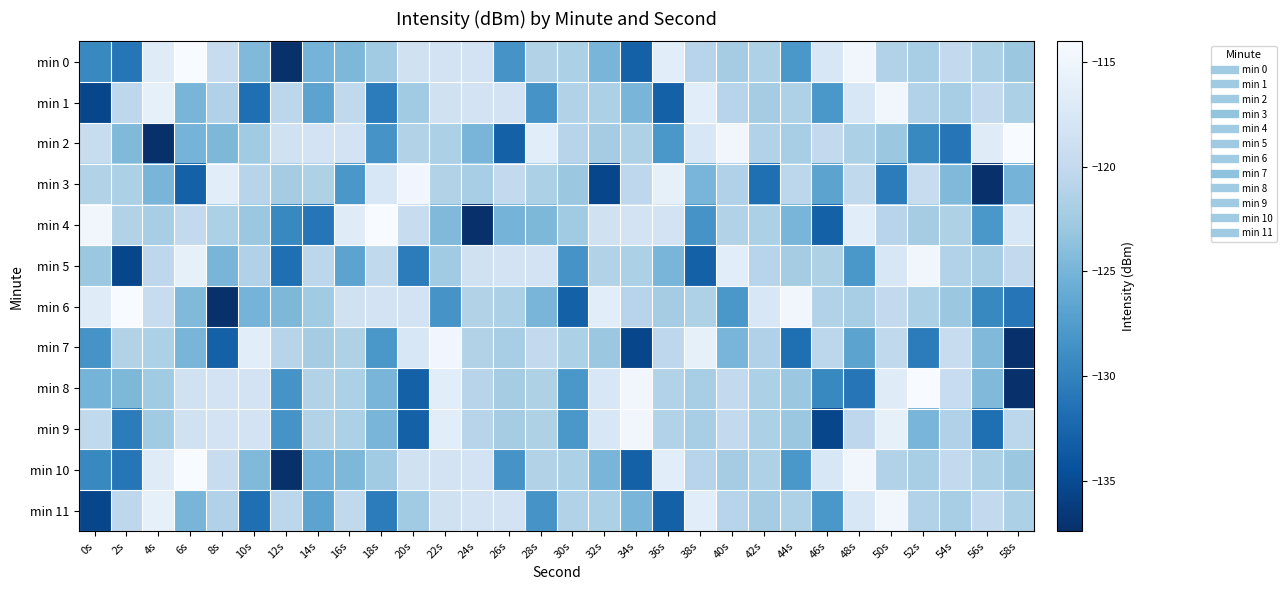

Rank the series by their maximum value, from lowest to highest.

min 1, min 3, min 5, min 7, min 9, min 11, min 0, min 2, min 4, min 6, min 8, min 10